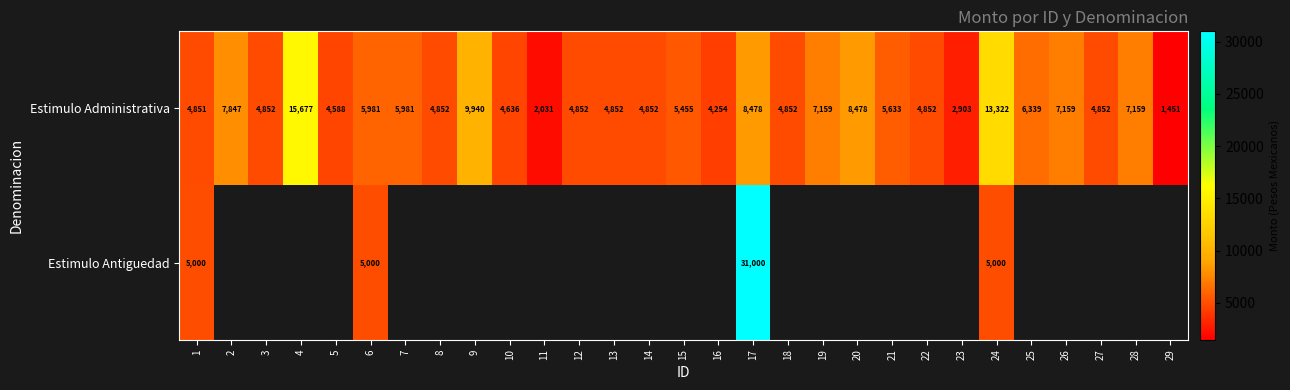

The Estimulo Administrativa series shows 8478 at 17. True or false?

True